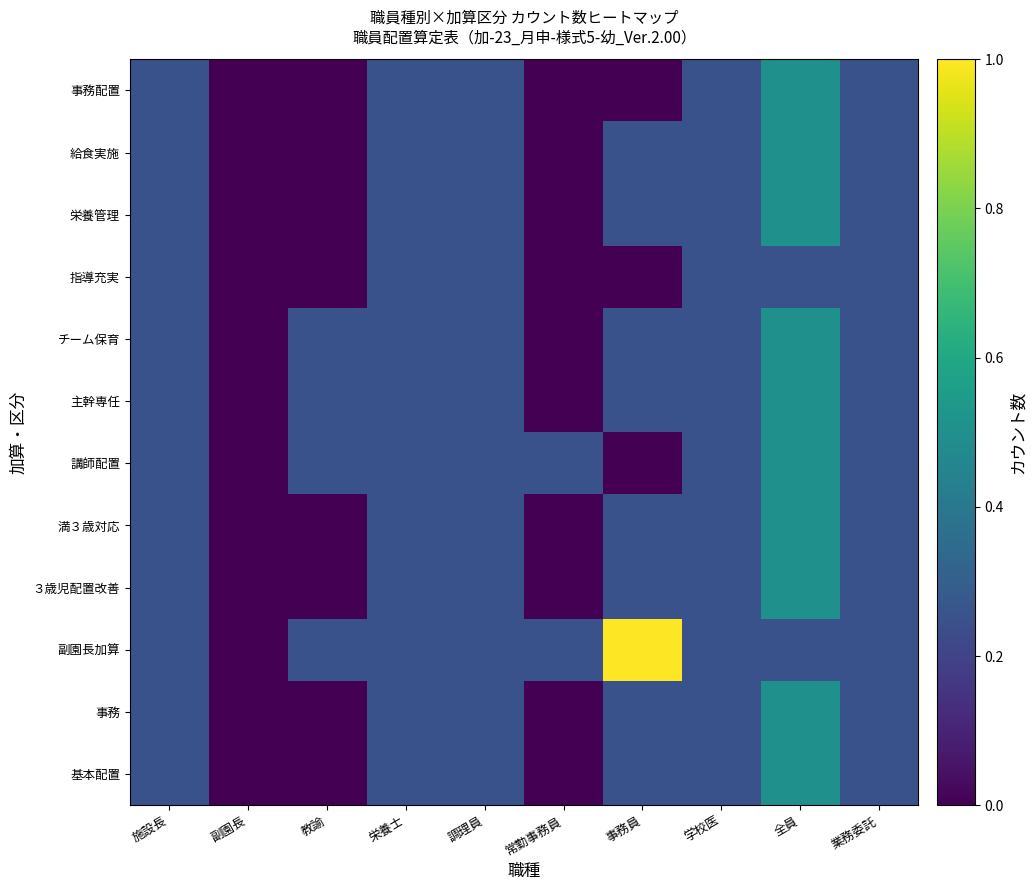

Which label corresponds to the smallest value in the chart?

副園長